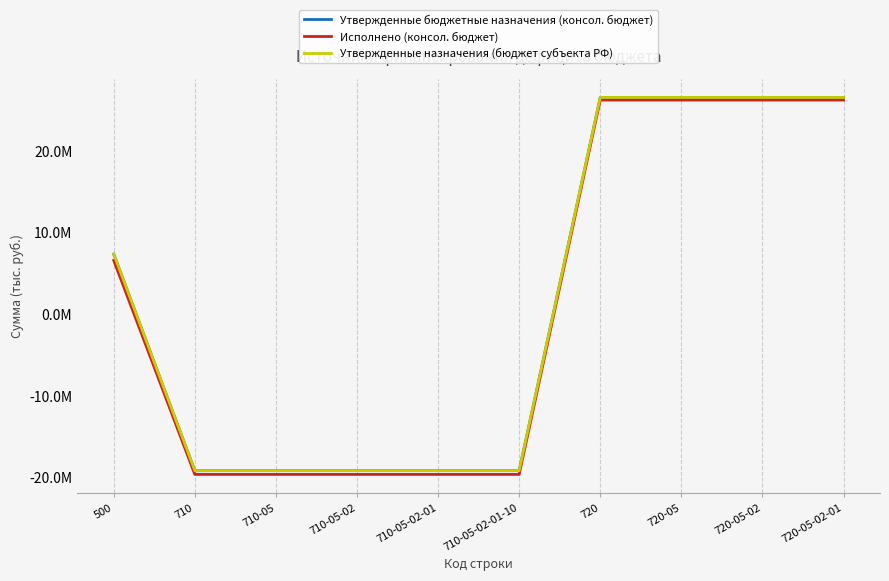

Does the chart have visible grid lines?

Yes